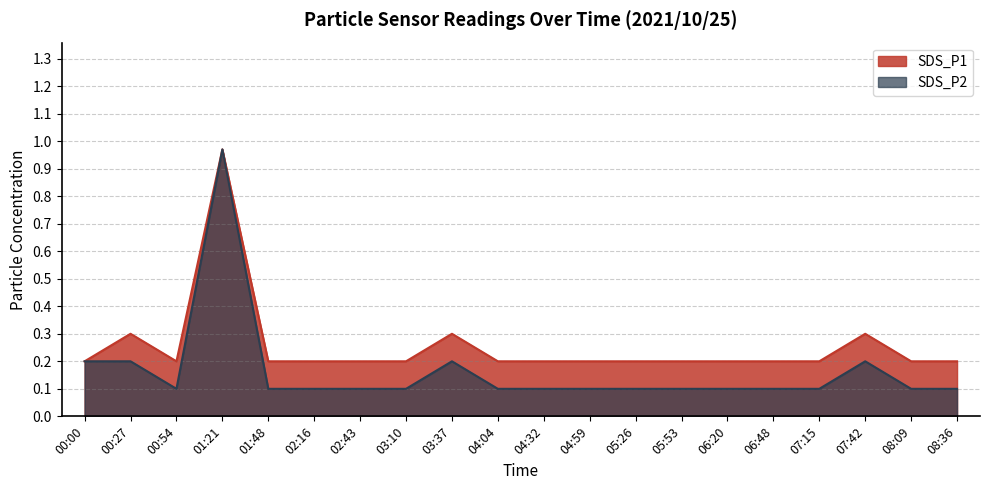

What is the highest value of the SDS_P2 series?

1.0